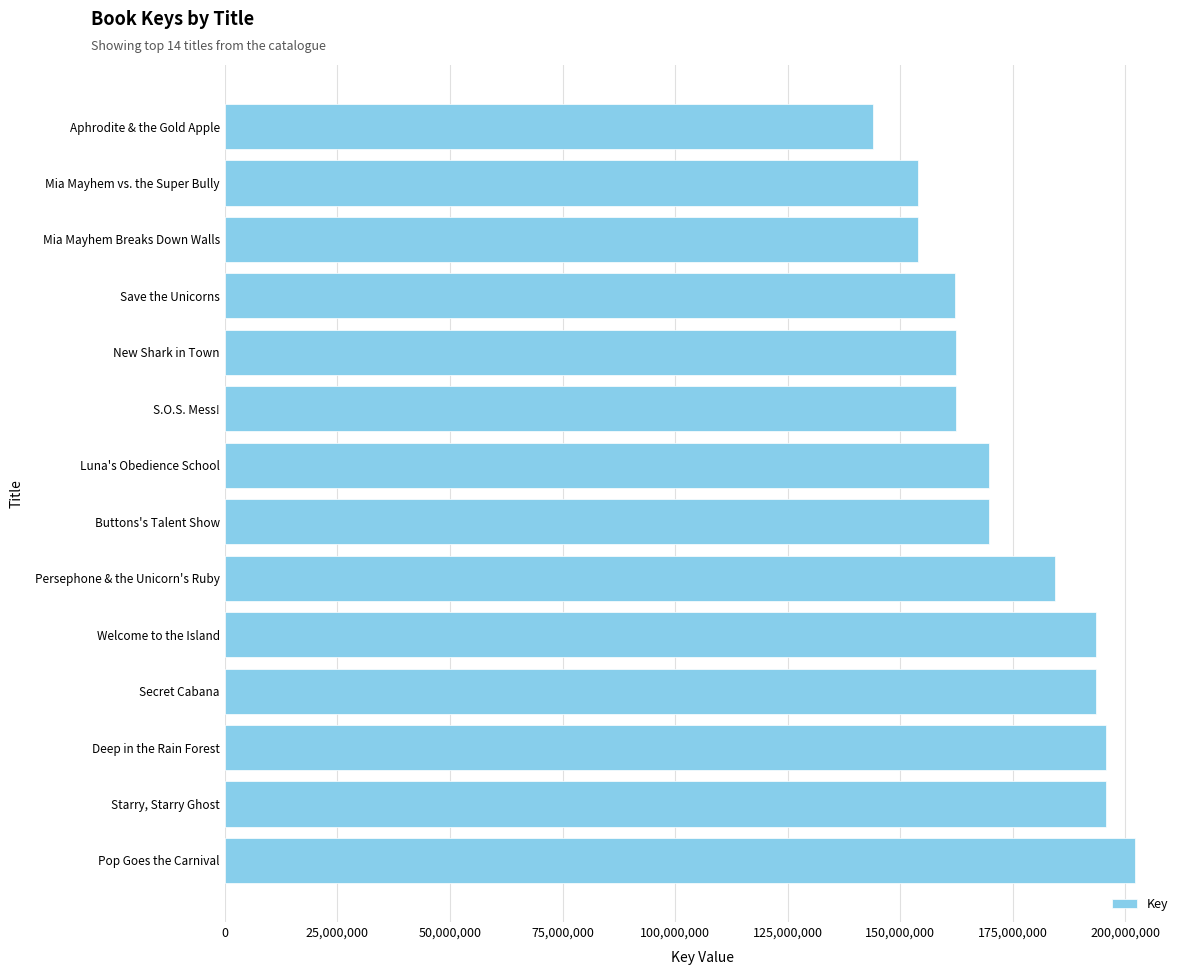

Read the value at Aphrodite & the Gold Apple, to the nearest 10.

143995090